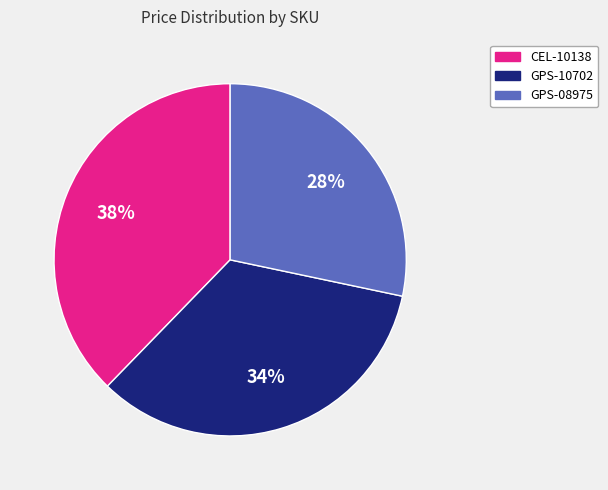

What is the smallest slice in the pie chart?

GPS-08975